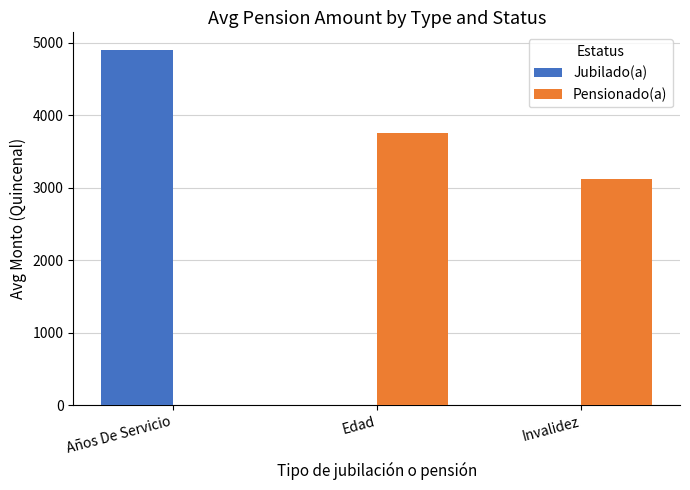

What is the maximum value for Pensionado(a)?

3752.5